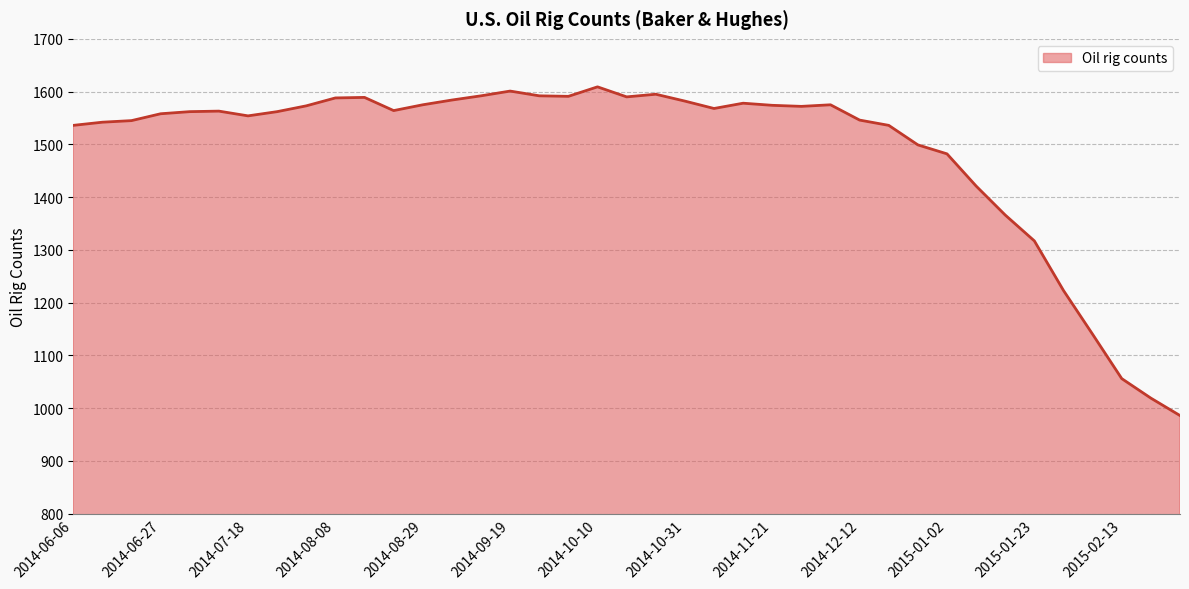

What is the greatest value displayed?

1609